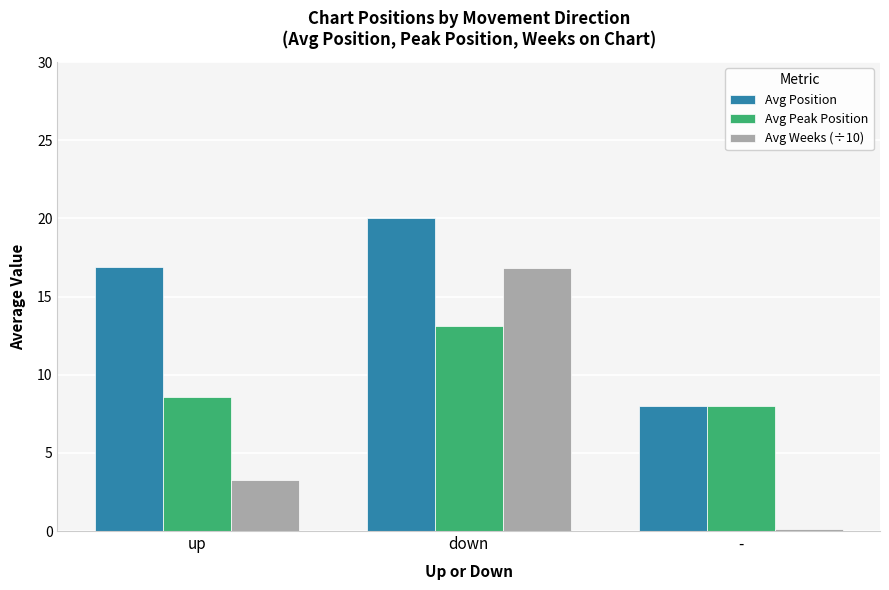

What position from the left is up?

1